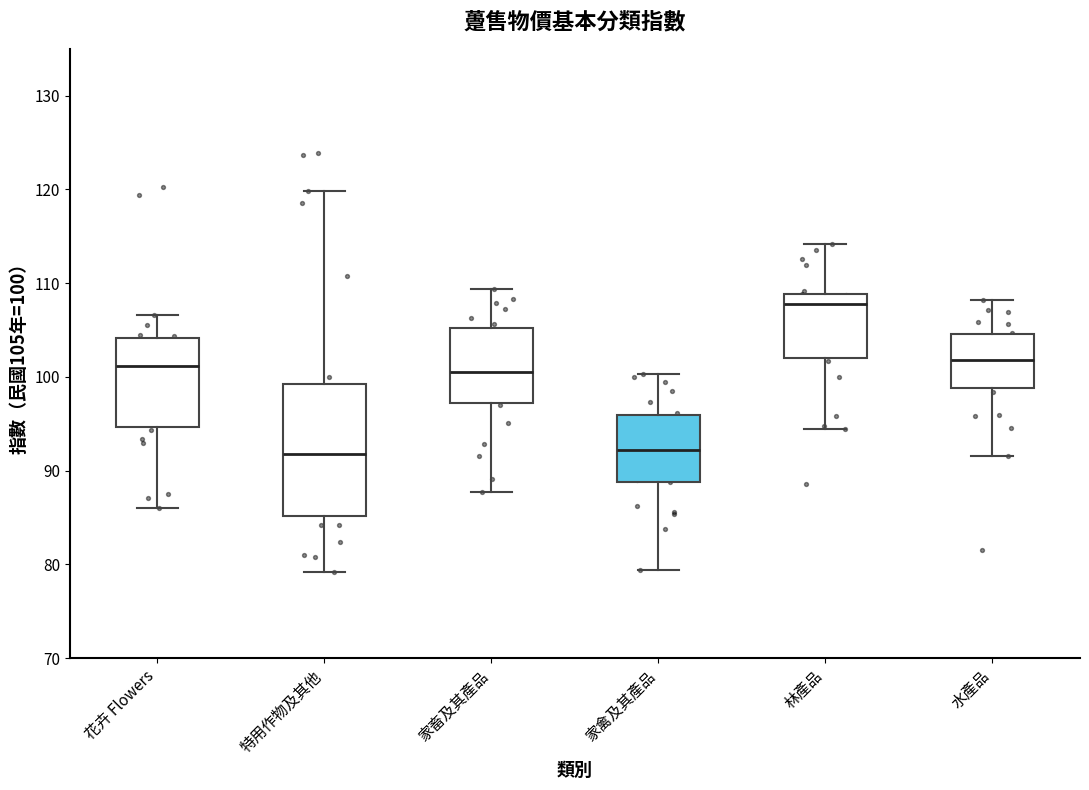

Reading left to right, read every box against the y-axis: the position of its median line, the range the box covers, and the ends of its whiskers. The values are not printed on the chart, so give them approximately, as read against the axis.

花卉 Flowers: median 101, box 95 to 104, whiskers 86 to 107
特用作物及其他: median 92, box 85 to 99, whiskers 79 to 120
家畜及其產品: median 100, box 97 to 105, whiskers 88 to 109
家禽及其產品: median 92, box 89 to 96, whiskers 79 to 100
林產品: median 108, box 102 to 109, whiskers 94 to 114
水產品: median 102, box 99 to 105, whiskers 92 to 108